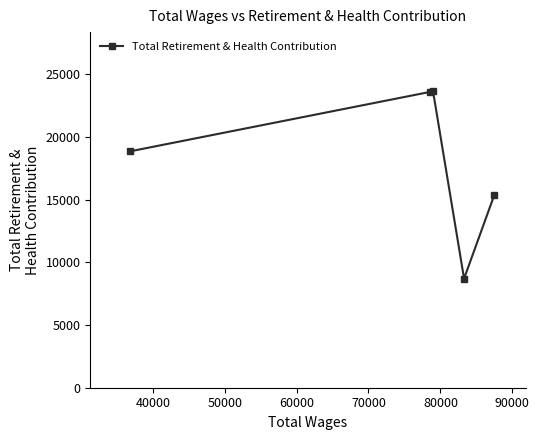

What is the average value?

18017